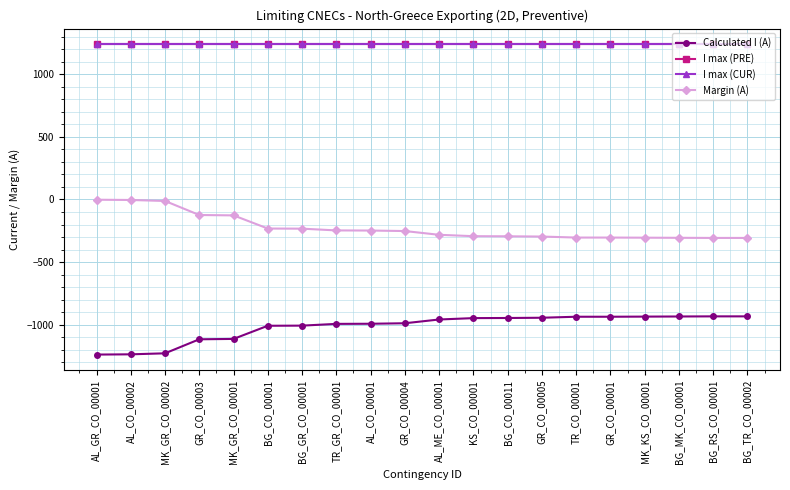

True or false: Margin (A) and I max (PRE) cross at least once.

False